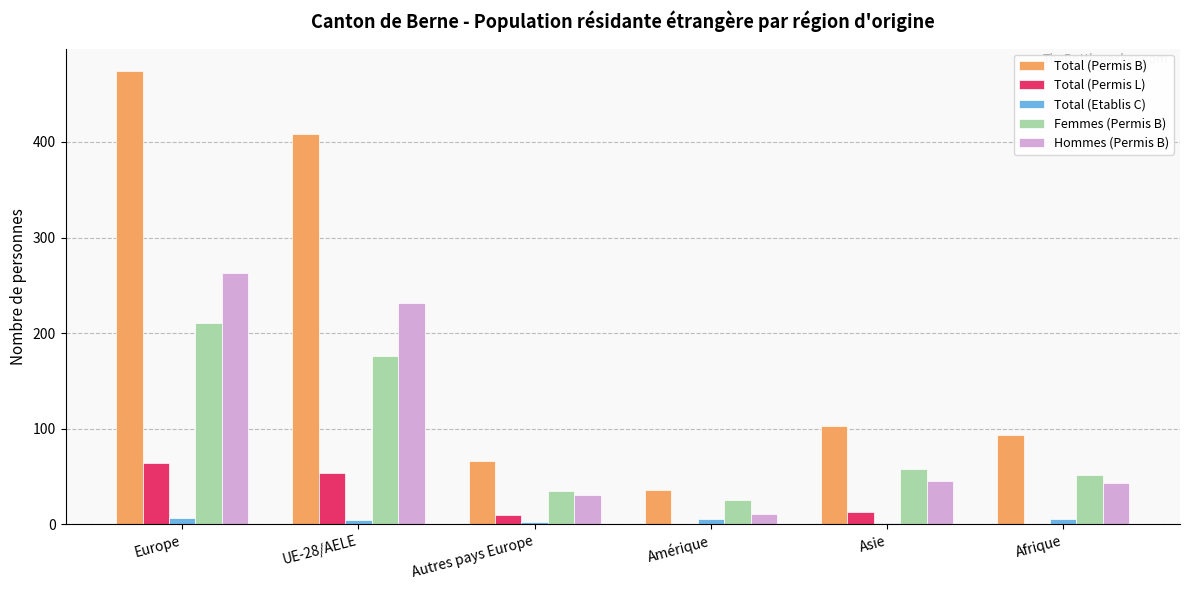

True or false: Total (Etablis C) has a value of 5 at UE-28/AELE.

True